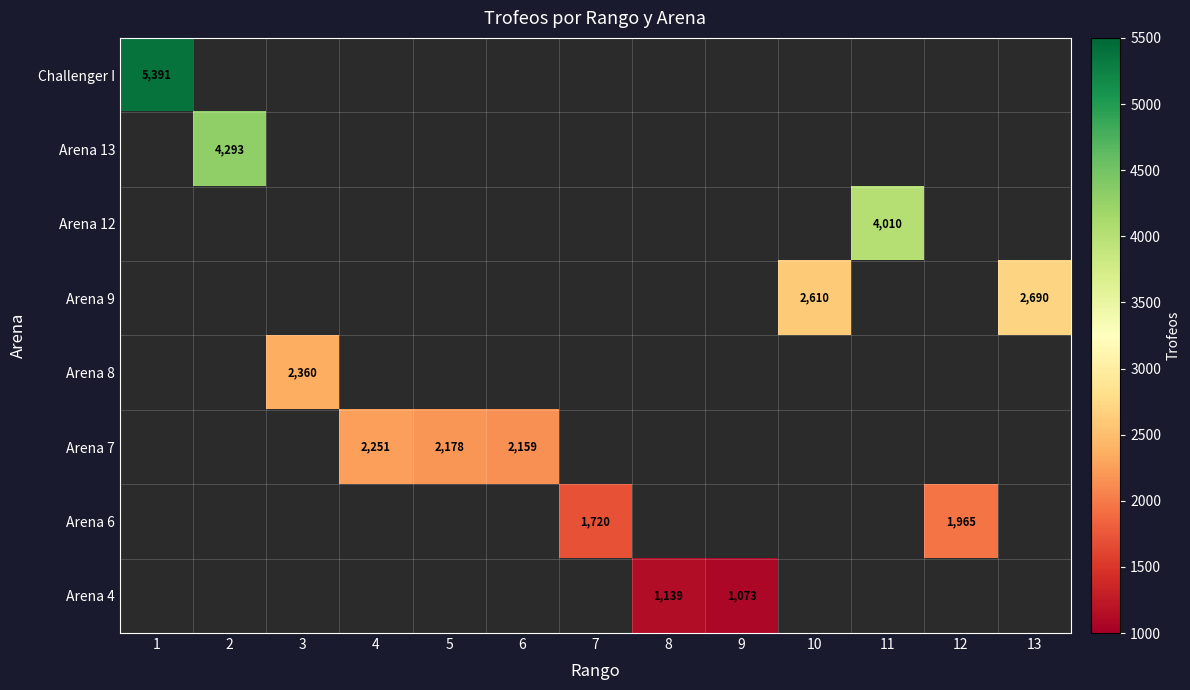

List the series in order of their peak value, highest first.

Challenger I, Arena 13, Arena 12, Arena 9, Arena 8, Arena 7, Arena 6, Arena 4